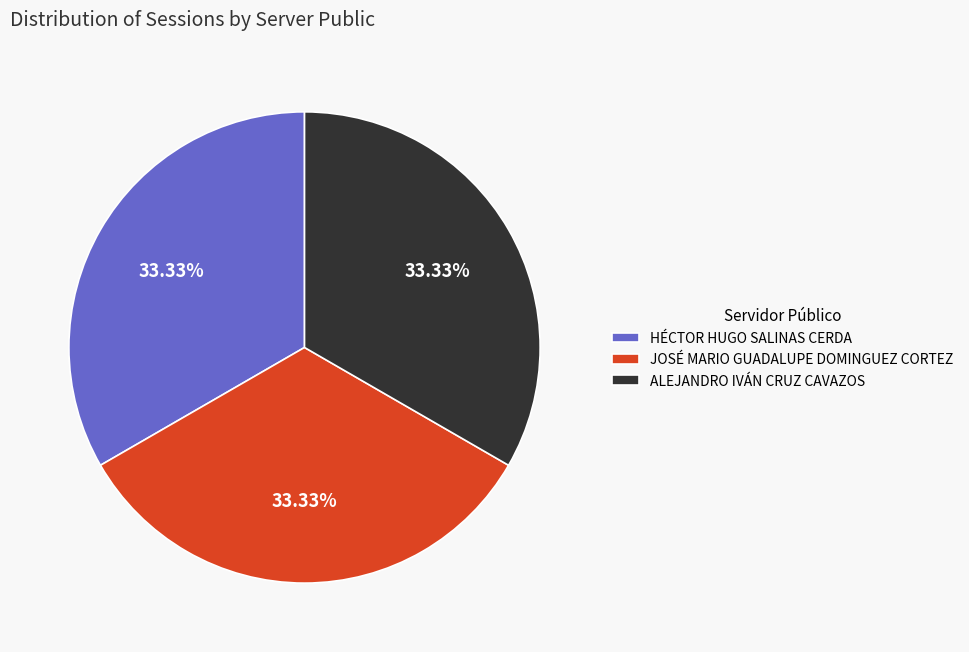

Do ALEJANDRO IVÁN CRUZ CAVAZOS and HÉCTOR HUGO SALINAS CERDA together represent more than half of the pie?

Yes